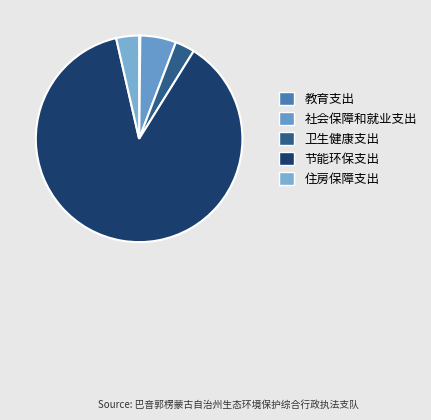

Rank the categories by value from highest to lowest.

节能环保支出, 社会保障和就业支出, 住房保障支出, 卫生健康支出, 教育支出